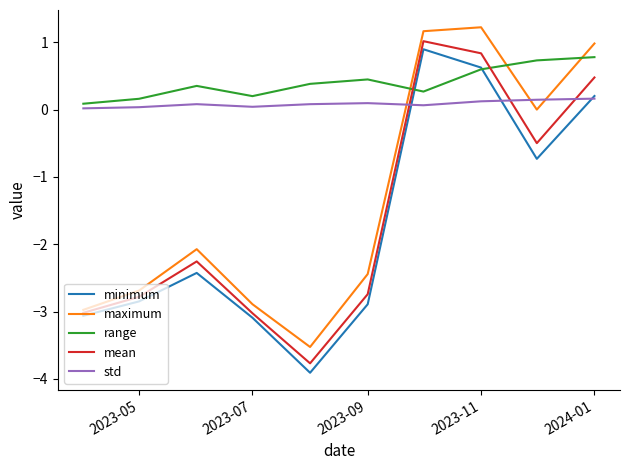

Which series has the largest total across all categories?

range